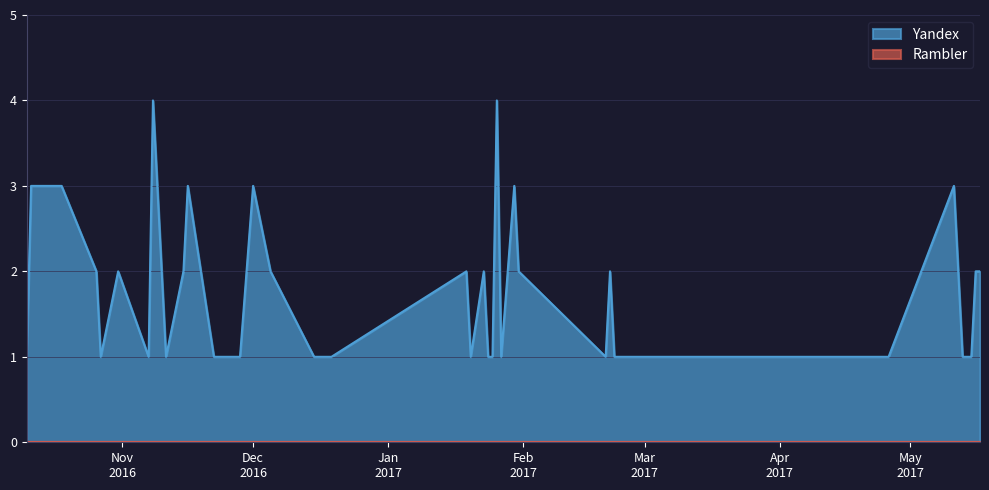

How many data points in Yandex are less than 2?

20